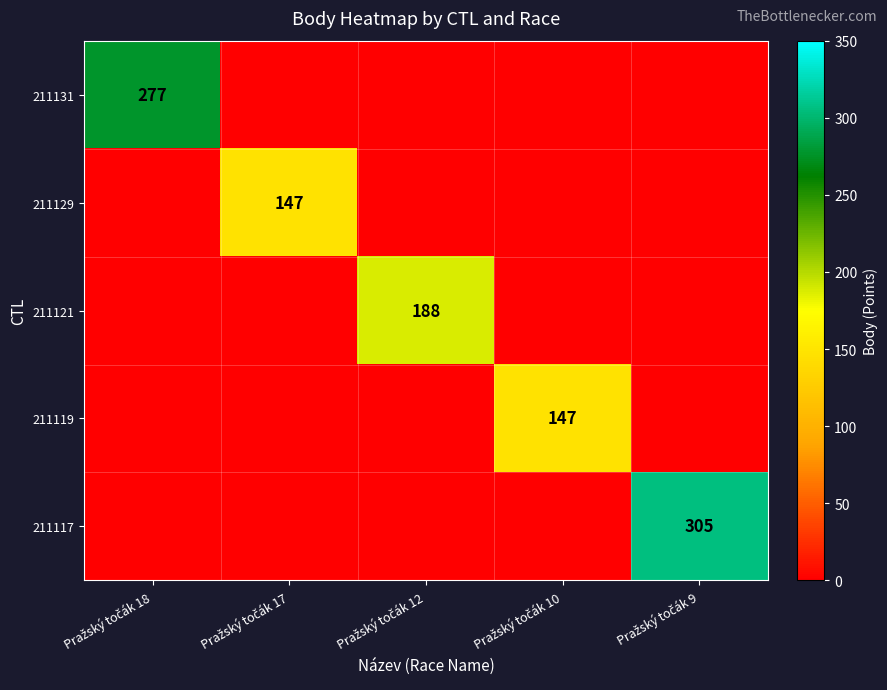

Is it true that 211119 equals 69 at Pražský točák 17?

False